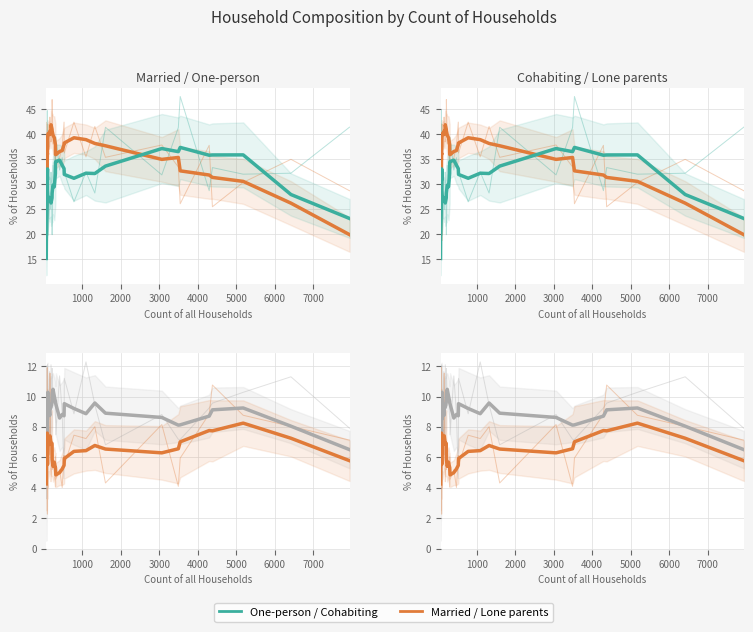

What is the smallest value displayed?

2.3